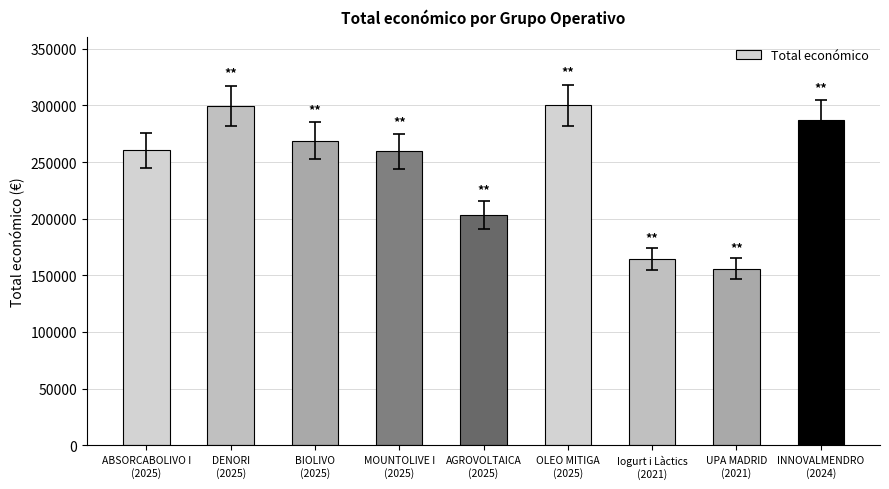

What position from the left is UPA MADRID
(2021)?

8